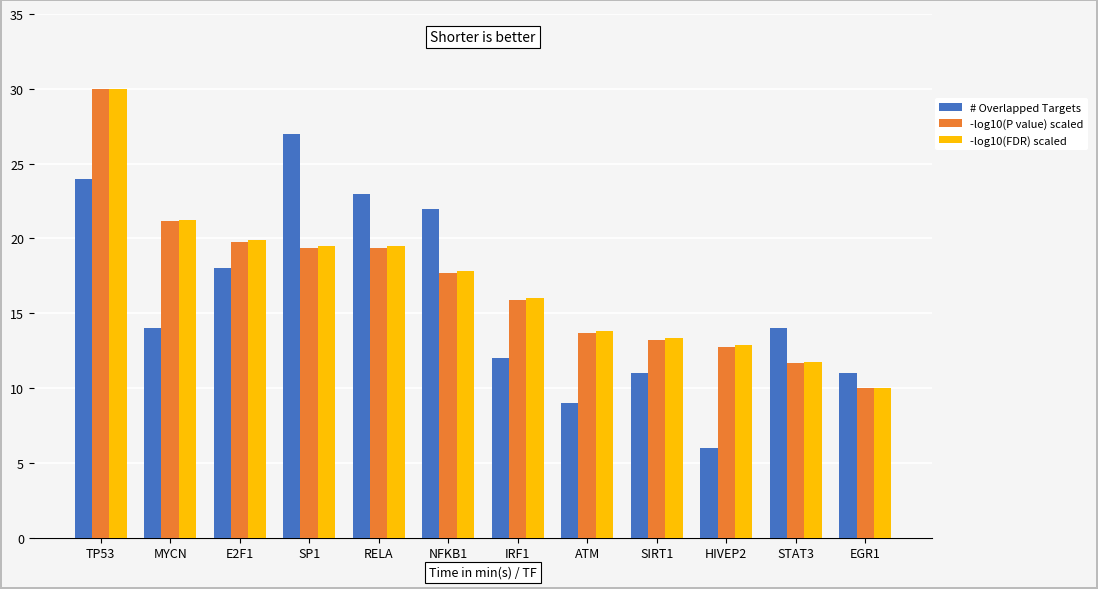

The # Overlapped Targets series shows 14.9 at RELA. True or false?

False